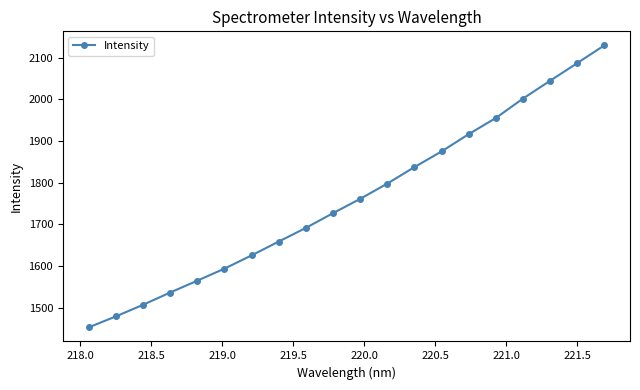

Does the chart display data point markers on the line(s)?

Yes